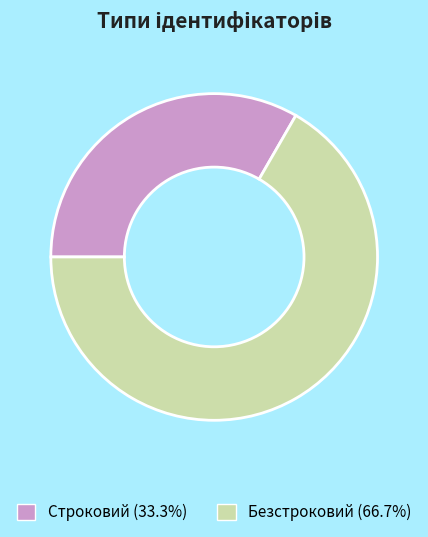

Between Безстроковий and Строковий, which is larger?

Безстроковий